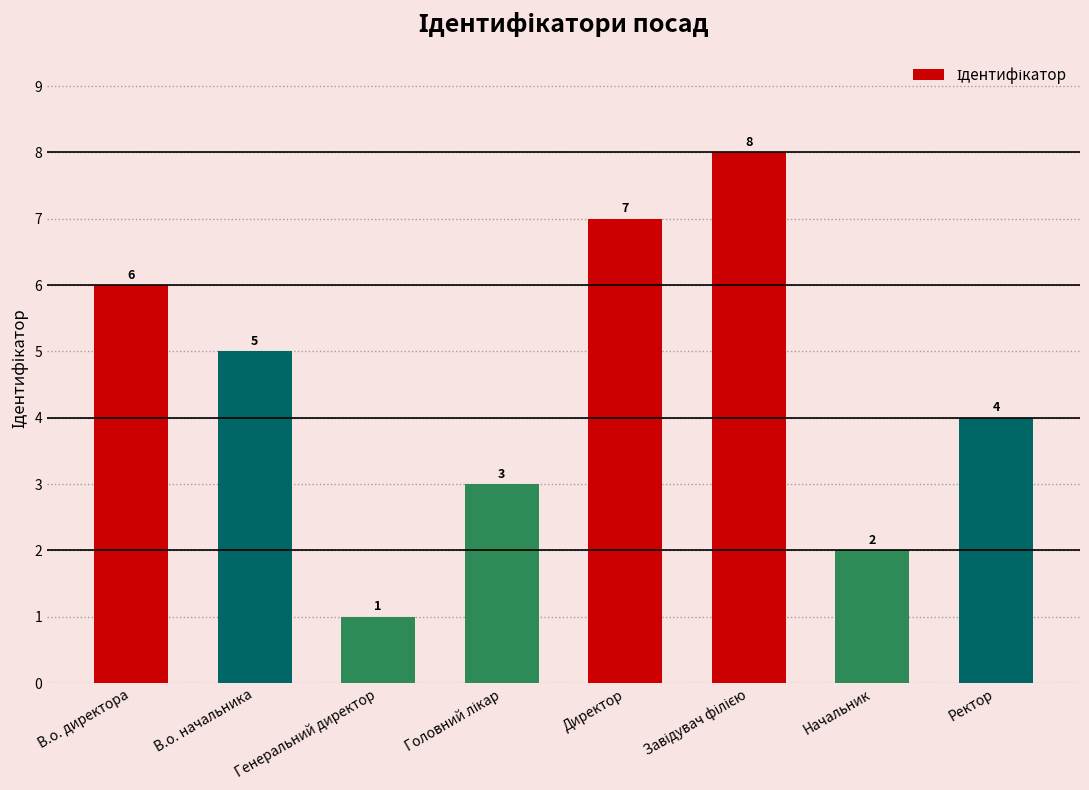

Count the number of categories in the chart.

8